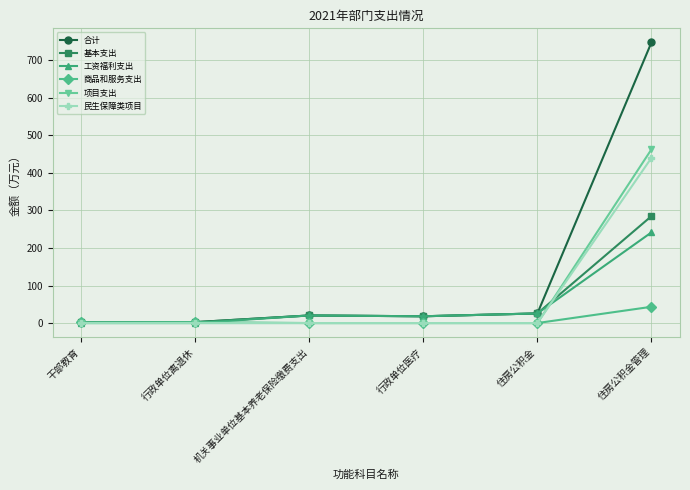

What is the label of the 5th point from the right?

行政单位离退休